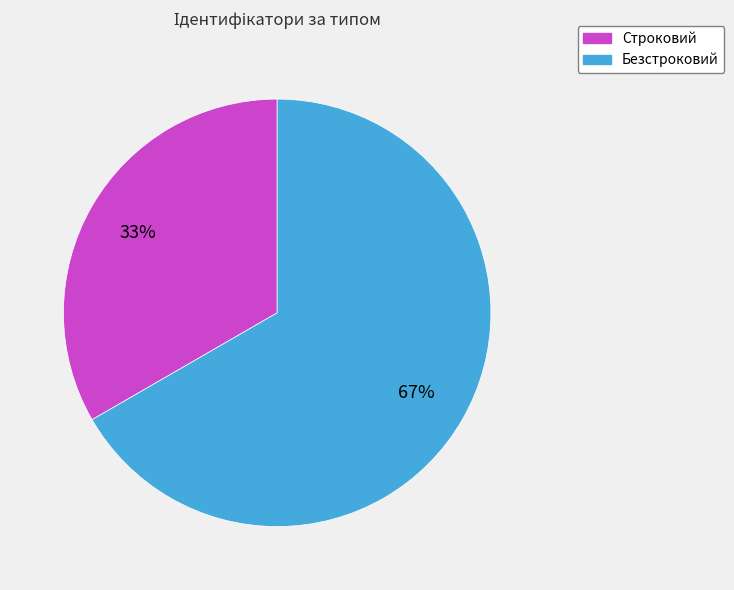

To the nearest percent, what is the combined percentage of Безстроковий and Строковий?

100%